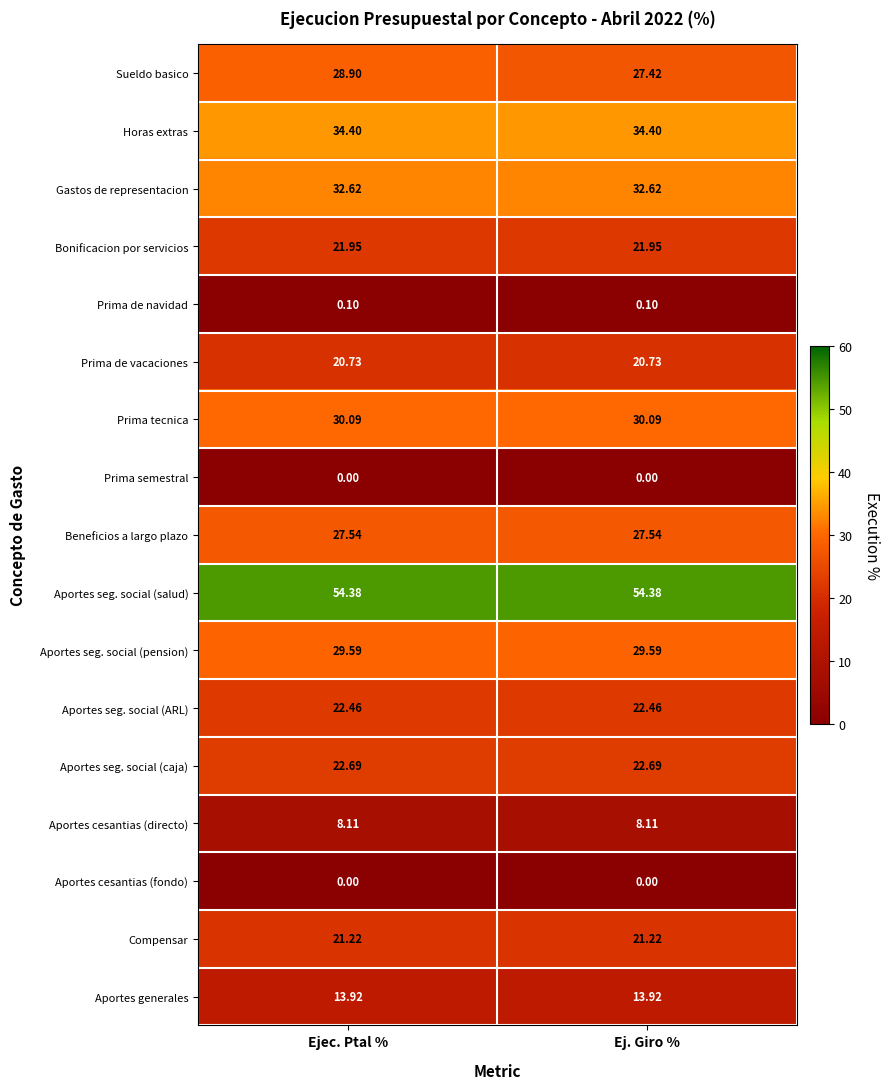

What is the total value across all series at Ejec. Ptal %?

368.7